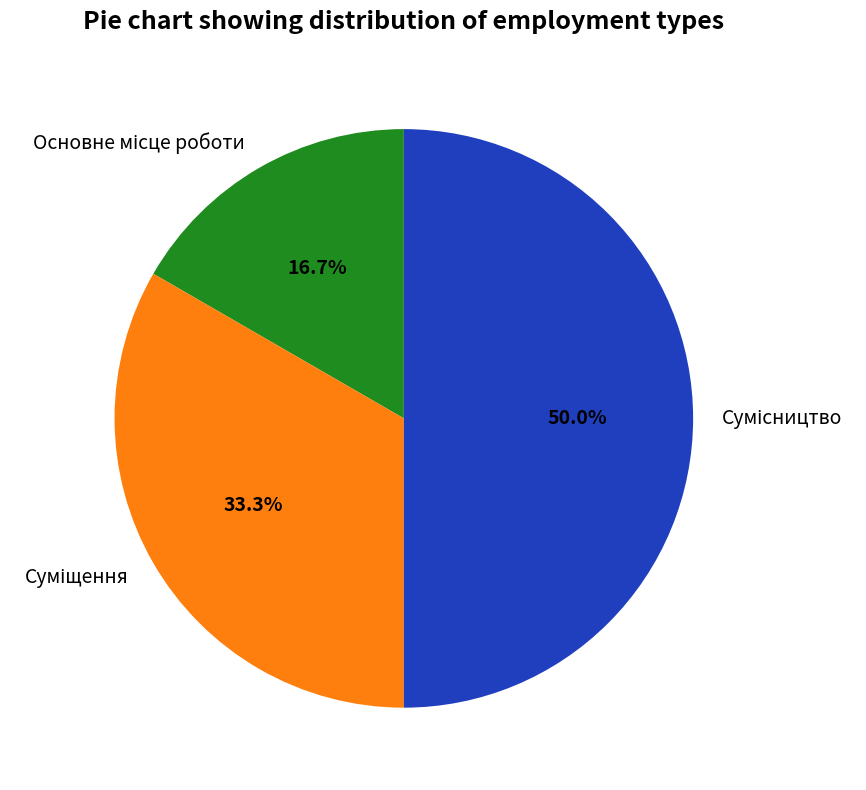

How many segments does this pie chart have?

3